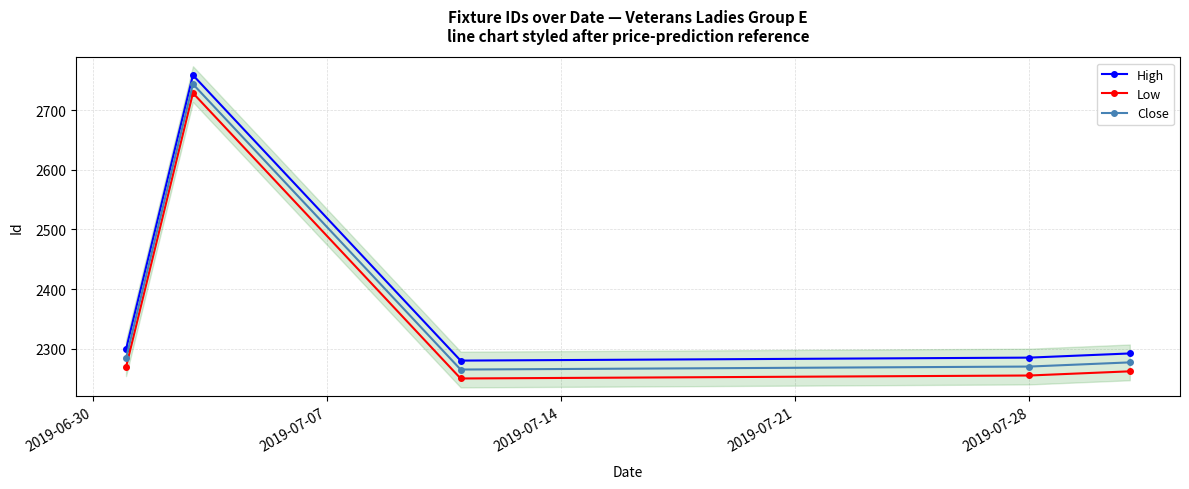

True or false: Low has more than 2 points higher than both neighbors.

False